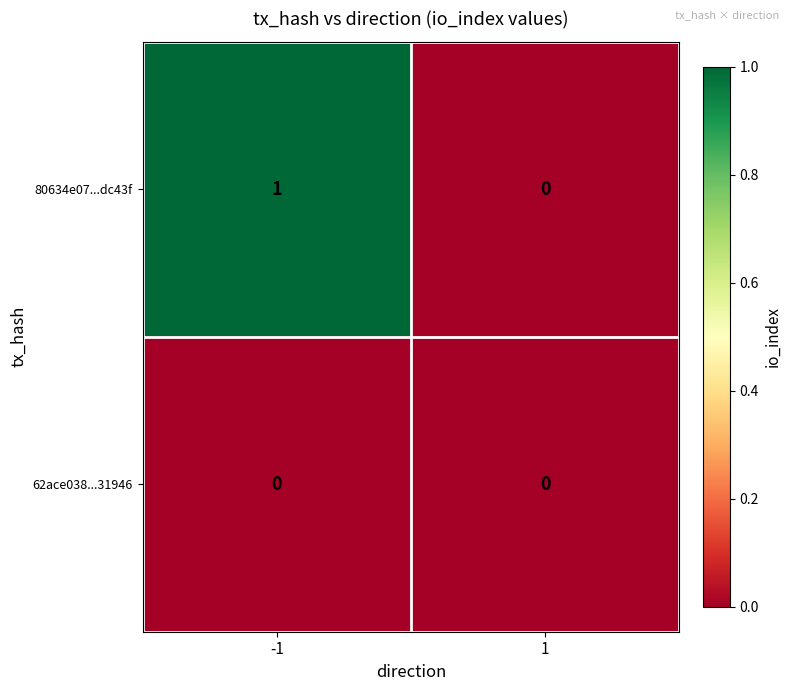

Between -1 and 1, which series saw the biggest shift?

80634e07...dc43f